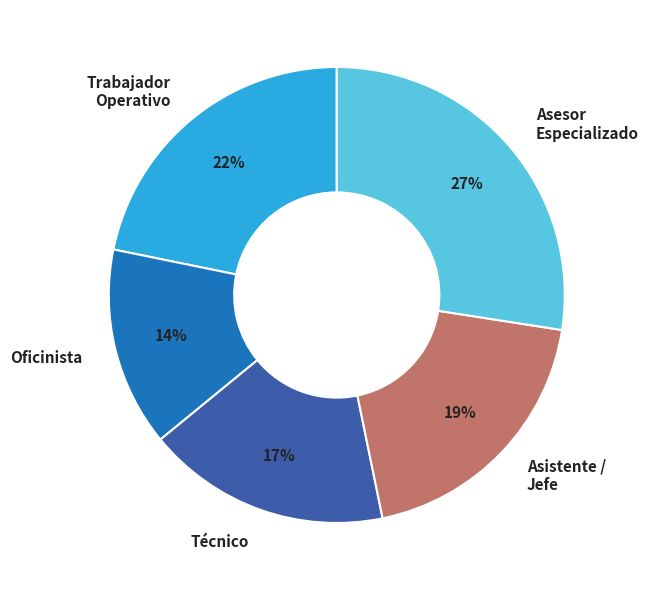

Is it true that Oficinista is 1% of the pie?

False